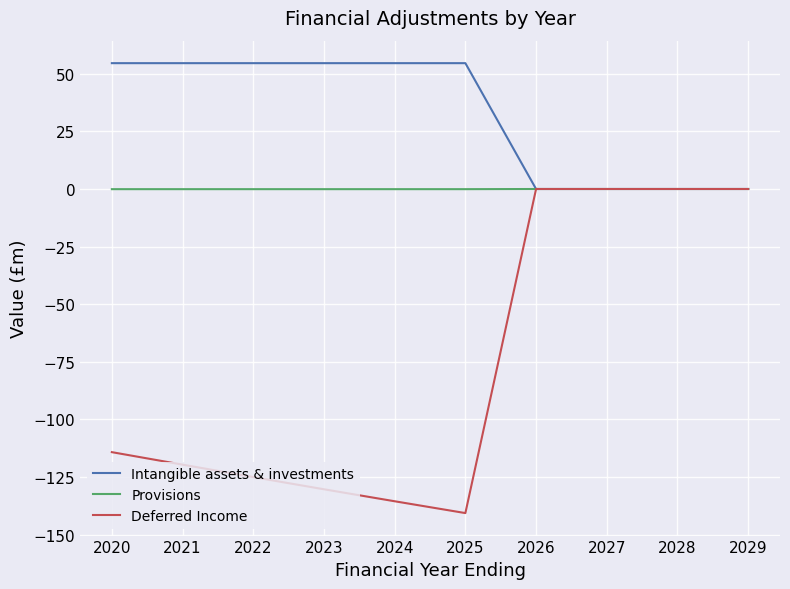

What are all the series names shown in the legend?

Intangible assets & investments, Provisions, Deferred Income